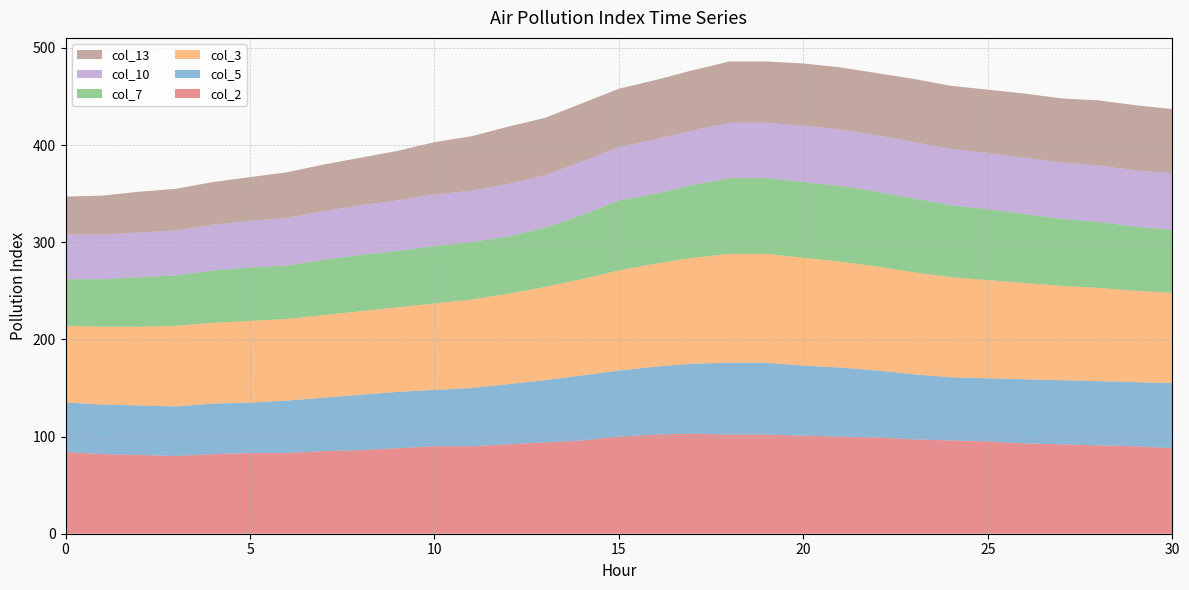

Reading left to right, extract all data points from this chart.

col_2: 84	82	81	80	82	83	83	85	86	88	90	90	92	94	96	100	102	103	102	102	101	100	99	97	96	95	93	92	91	90	88
col_5: 51	51	51	51	52	52	54	55	57	58	58	60	62	64	67	68	70	72	74	74	72	71	69	67	65	65	66	66	66	66	67
col_3: 79	80	81	83	83	84	84	85	86	87	89	91	93	96	99	103	106	109	112	112	111	109	107	105	103	101	99	97	96	94	93
col_7: 48	49	51	52	54	55	55	57	58	58	59	59	59	61	66	72	72	75	78	78	78	78	77	76	74	73	71	69	68	66	65
col_10: 46	46	46	46	47	48	49	50	51	52	53	53	54	54	55	55	56	56	57	57	58	58	58	58	58	58	58	58	58	58	58
col_13: 39	40	42	43	44	45	47	48	49	51	54	56	59	59	60	60	61	62	63	63	64	64	64	65	65	65	66	66	67	67	66